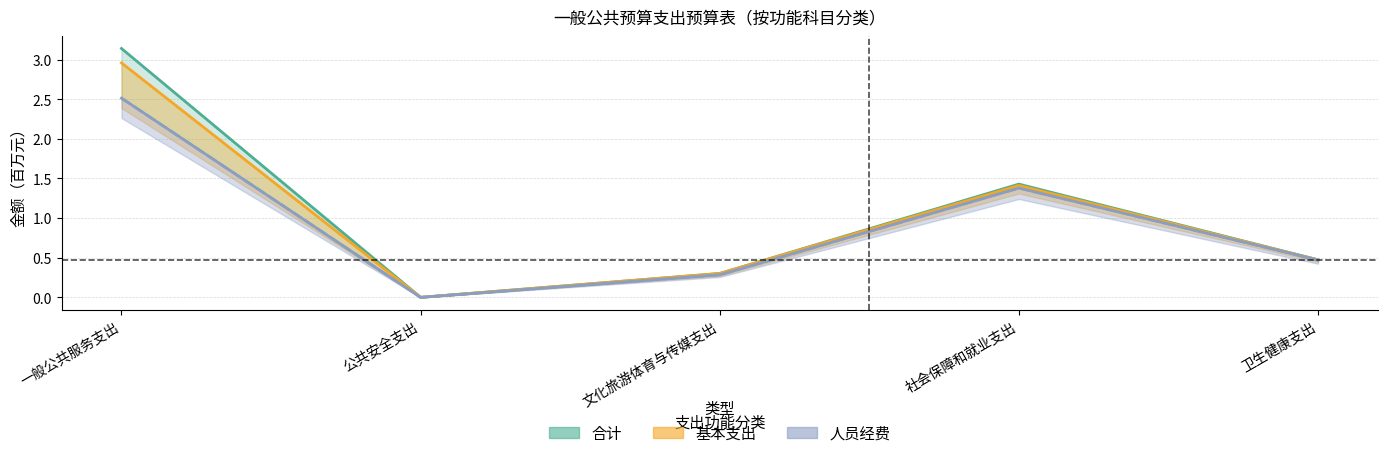

At how many categories does at least one series exceed 1?

2